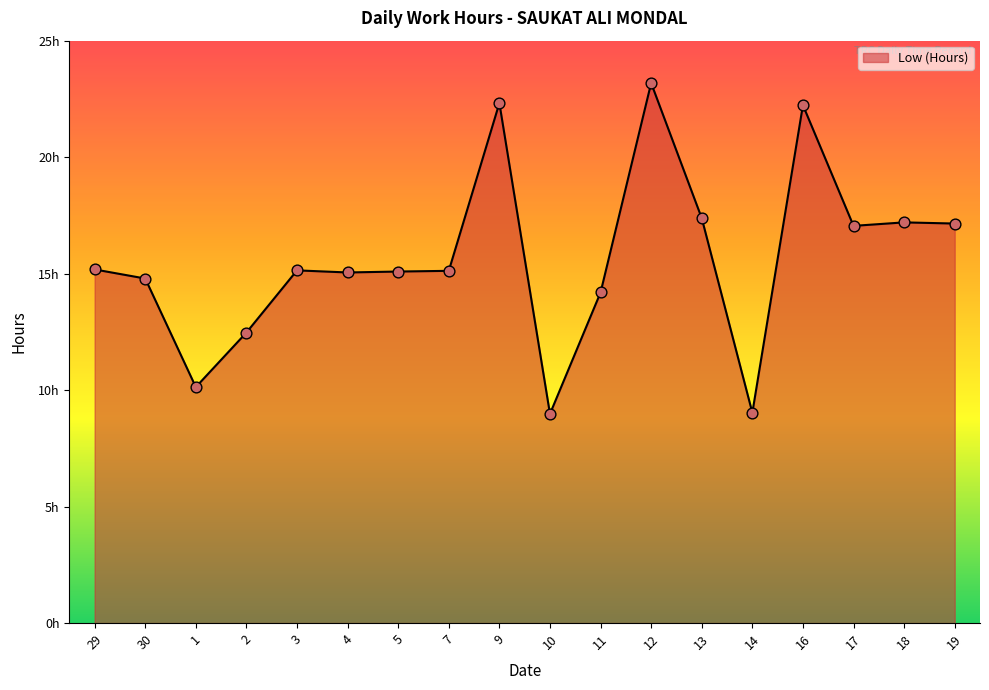

Does the chart have visible grid lines?

No